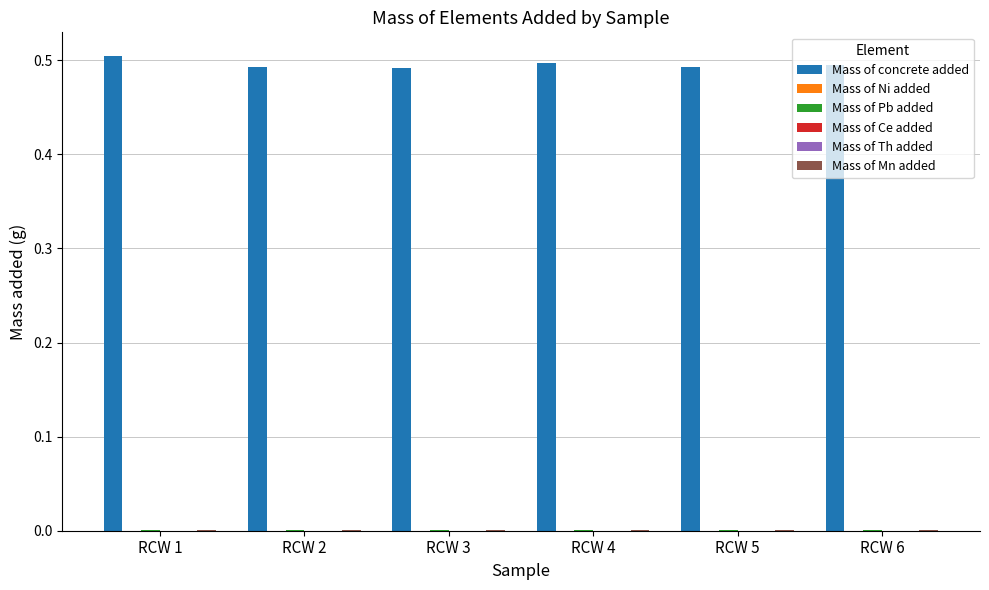

Which series has the largest total across all categories?

Mass of concrete added